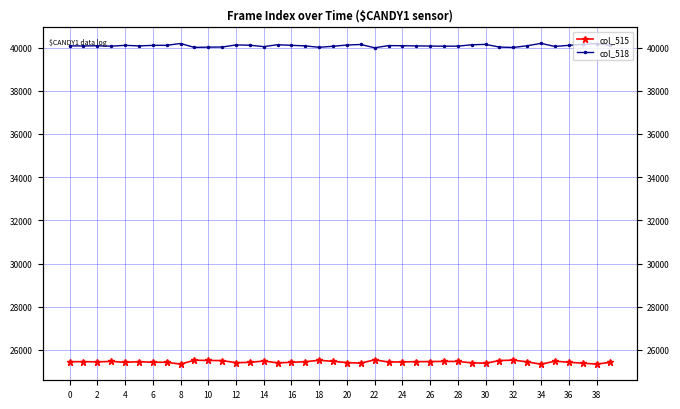

How many values in the col_518 series exceed 40086?

19